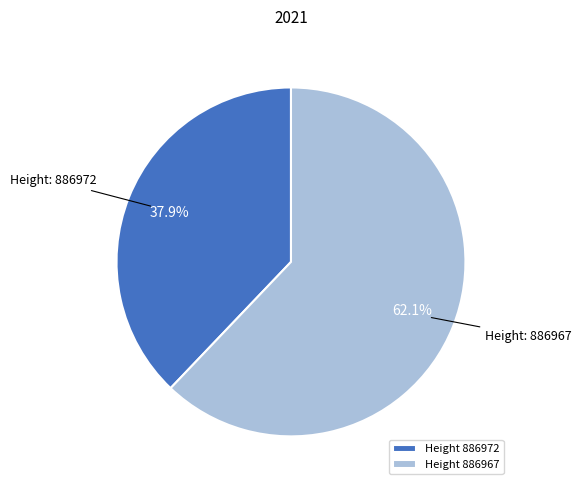

Combined, do Height 886972 and Height 886967 account for over 50%?

Yes